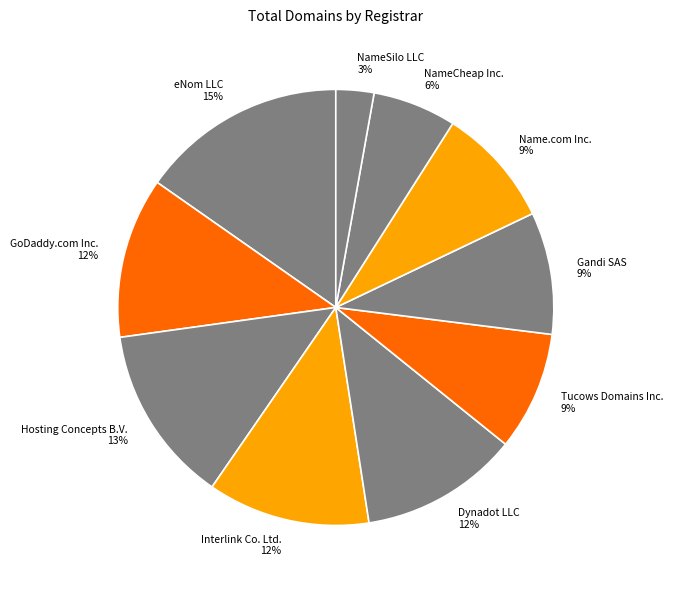

Count the number of slices in the pie.

10